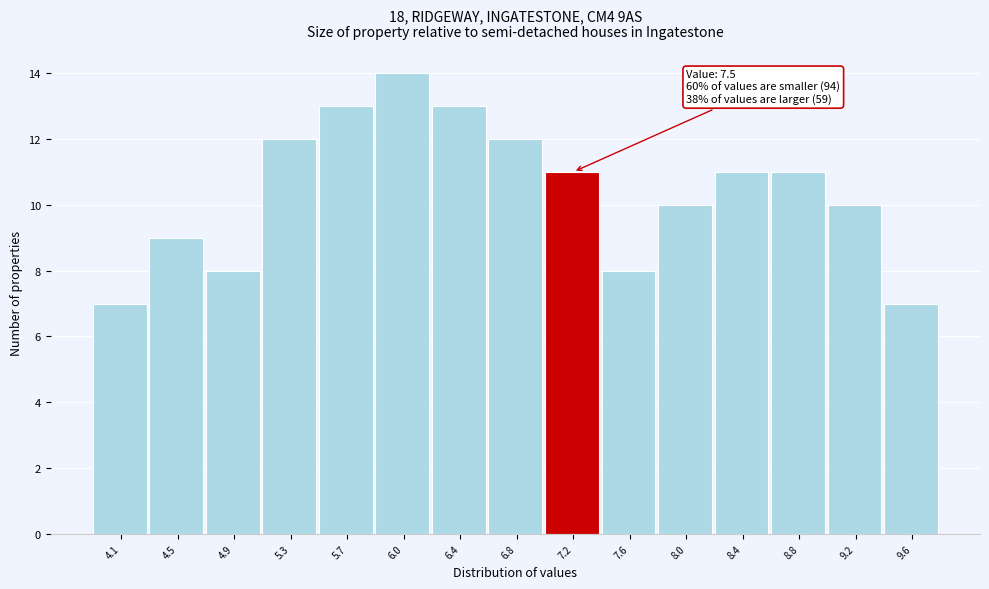

Reading right to left, what are all the values shown in this chart?

9.6=7	9.2=10	8.8=11	8.4=11	8.0=10	7.6=8	7.2=11	6.8=12	6.4=13	6.0=14	5.7=13	5.3=12	4.9=8	4.5=9	4.1=7